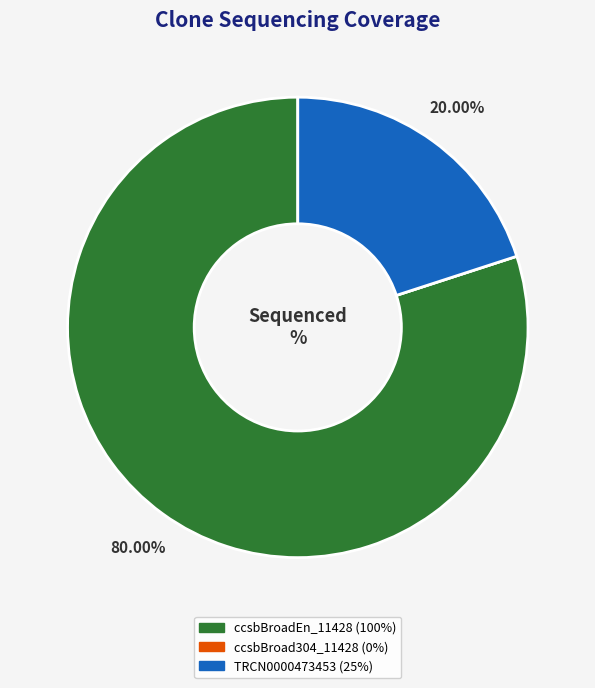

Does ccsbBroadEn_11428 account for over 50% of the chart?

Yes